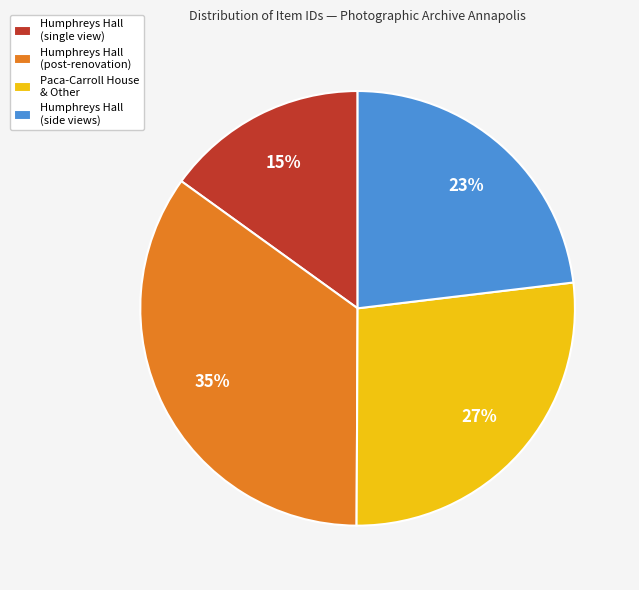

Rank the categories by value from lowest to highest.

Humphreys Hall (single view), Humphreys Hall (side views), Paca-Carroll House & Other, Humphreys Hall (post-renovation)